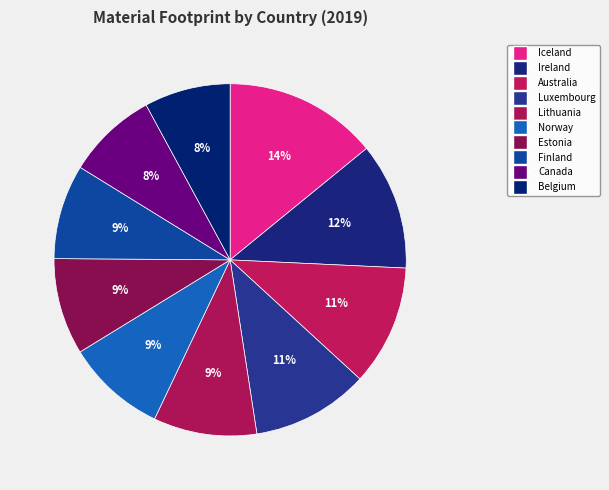

What is the change in value from Luxembourg to Norway?

-6.7